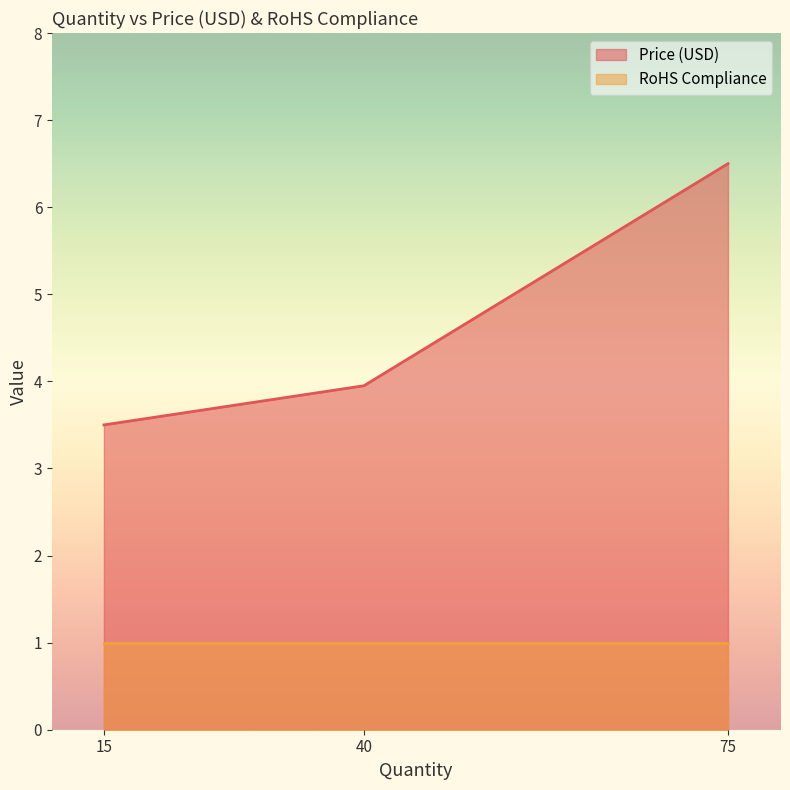

At which category is the sum across all series the highest?

75